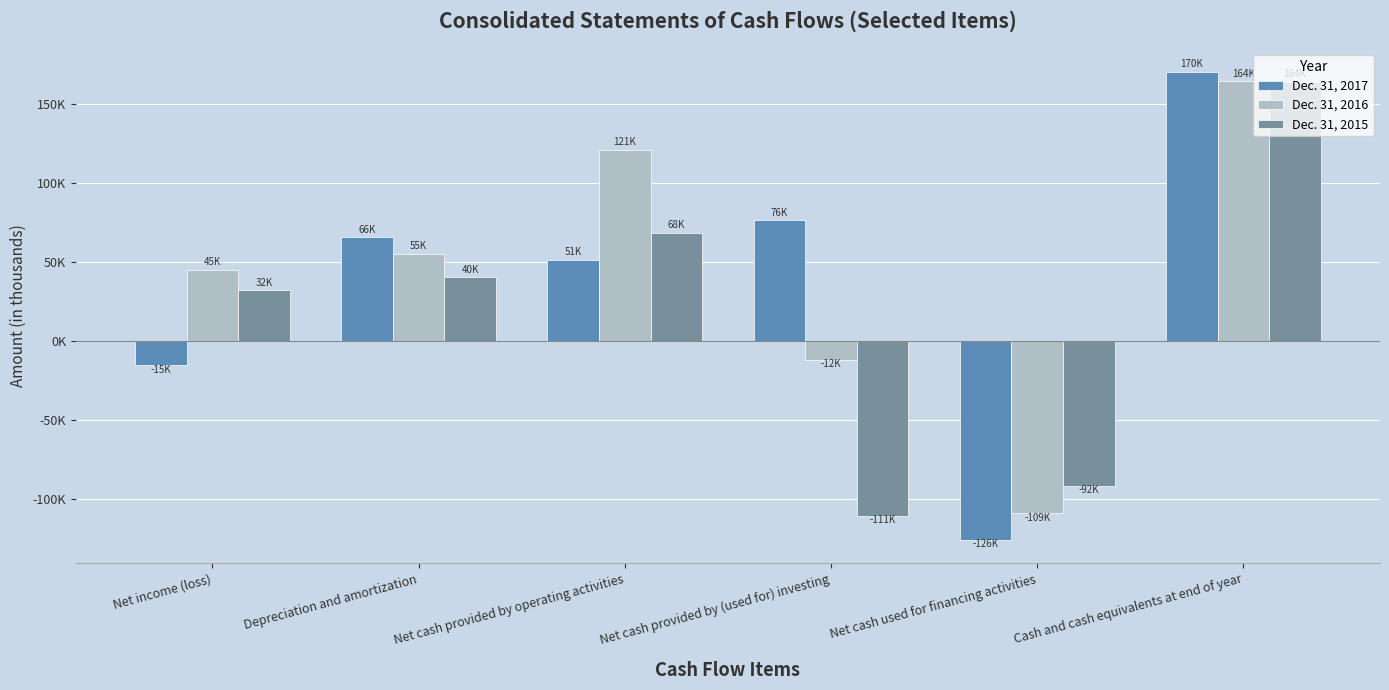

What are all the series names shown in the legend?

Dec. 31, 2017, Dec. 31, 2016, Dec. 31, 2015